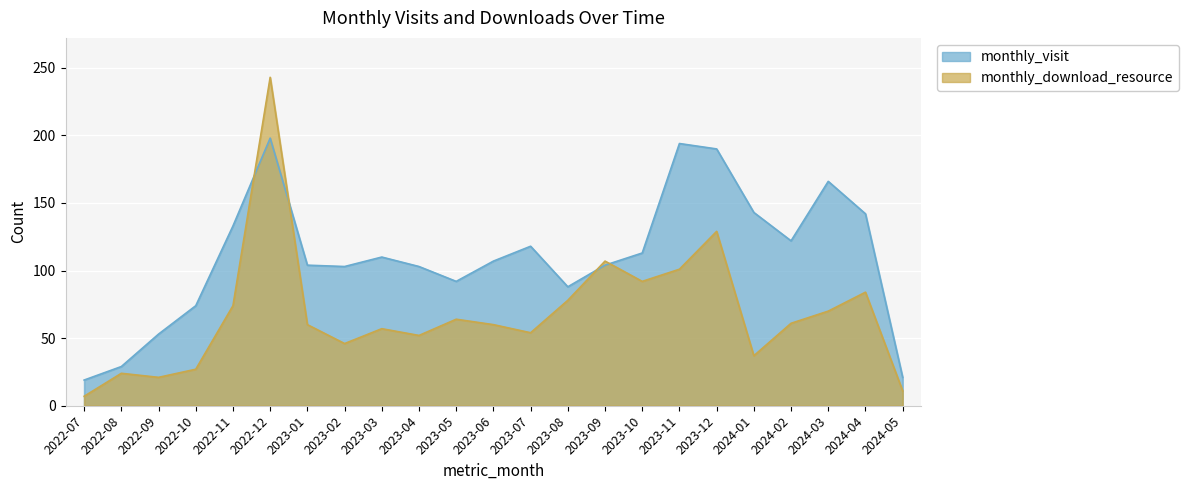

The value of monthly_download_resource at 2023-12 is 129. True or false?

True